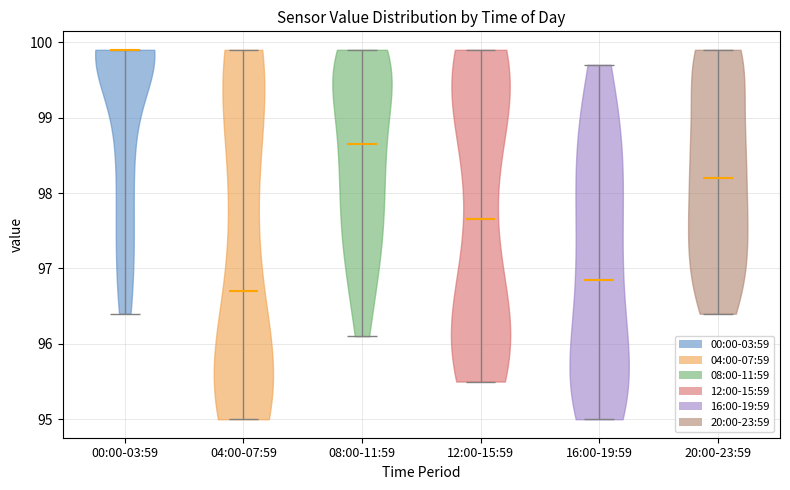

Reading left to right, read every violin against the y-axis: where its median line is, and the lowest and highest points it reaches. The values are not printed on the chart, so give them approximately, as read against the axis.

00:00-03:59: median line 99.9, lowest point 96.4, highest point 99.9
04:00-07:59: median line 96.7, lowest point 95.0, highest point 99.9
08:00-11:59: median line 98.7, lowest point 96.1, highest point 99.9
12:00-15:59: median line 97.7, lowest point 95.5, highest point 99.9
16:00-19:59: median line 96.9, lowest point 95.0, highest point 99.7
20:00-23:59: median line 98.2, lowest point 96.4, highest point 99.9